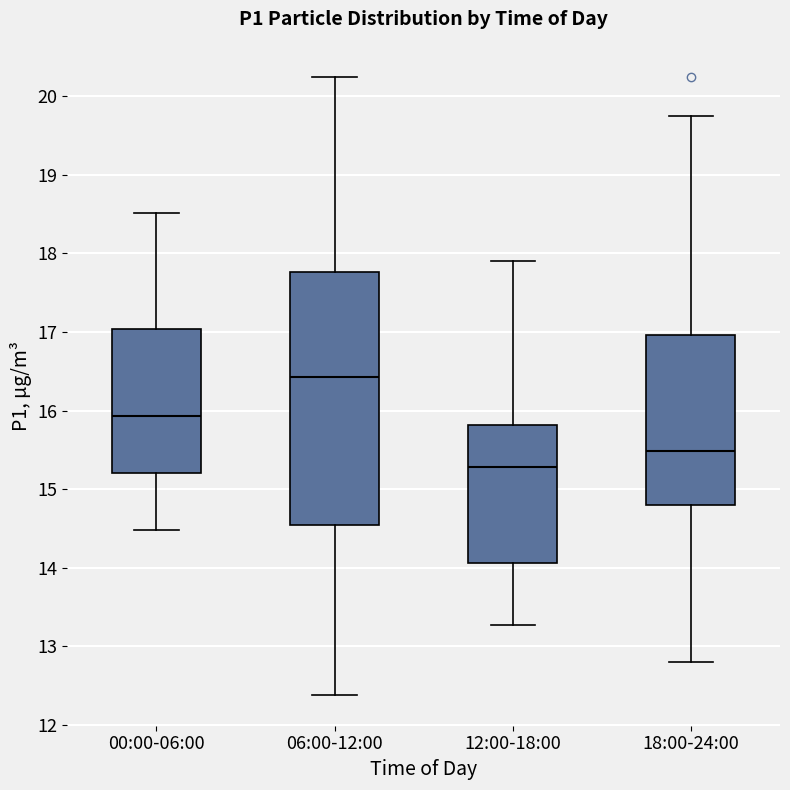

Reading left to right, transcribe this box plot: for each box, give where its median line is, the range the box spans, and where its two whiskers end, as read against the y-axis. The values are not printed on the chart, so give them approximately, as read against the axis.

00:00-06:00: median 15.9, box 15.2 to 17.0, whiskers 14.5 to 18.5
06:00-12:00: median 16.4, box 14.5 to 17.8, whiskers 12.4 to 20.3
12:00-18:00: median 15.3, box 14.1 to 15.8, whiskers 13.3 to 17.9
18:00-24:00: median 15.5, box 14.8 to 17.0, whiskers 12.8 to 19.8